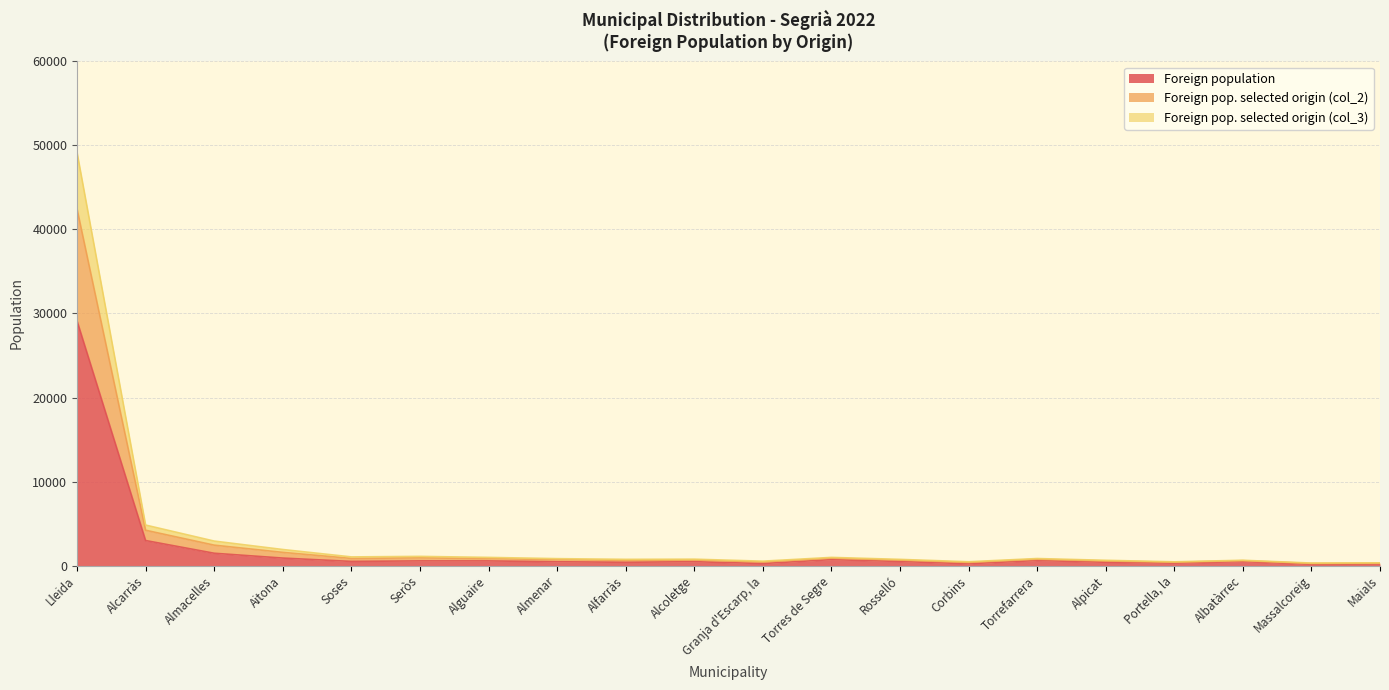

What position from the right is Seròs?

15